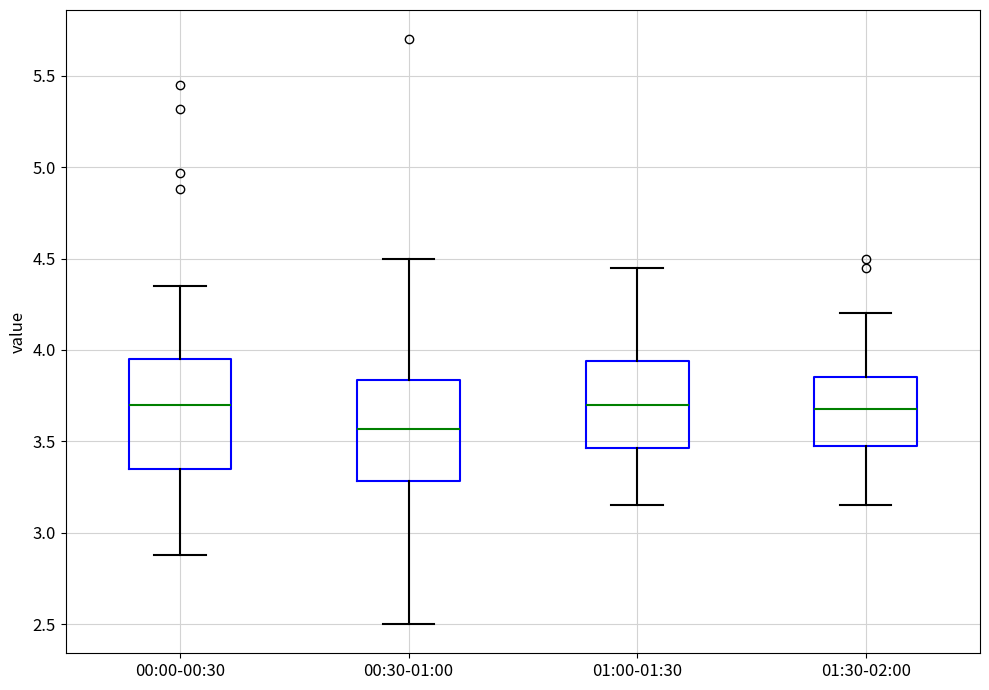

Reading left to right, read every box against the y-axis: the position of its median line, the range the box covers, and the ends of its whiskers. The values are not printed on the chart, so give them approximately, as read against the axis.

00:00-00:30: median 3.70, box 3.35 to 3.95, whiskers 2.90 to 4.35
00:30-01:00: median 3.55, box 3.30 to 3.85, whiskers 2.50 to 4.50
01:00-01:30: median 3.70, box 3.45 to 3.95, whiskers 3.15 to 4.45
01:30-02:00: median 3.70, box 3.50 to 3.85, whiskers 3.15 to 4.20